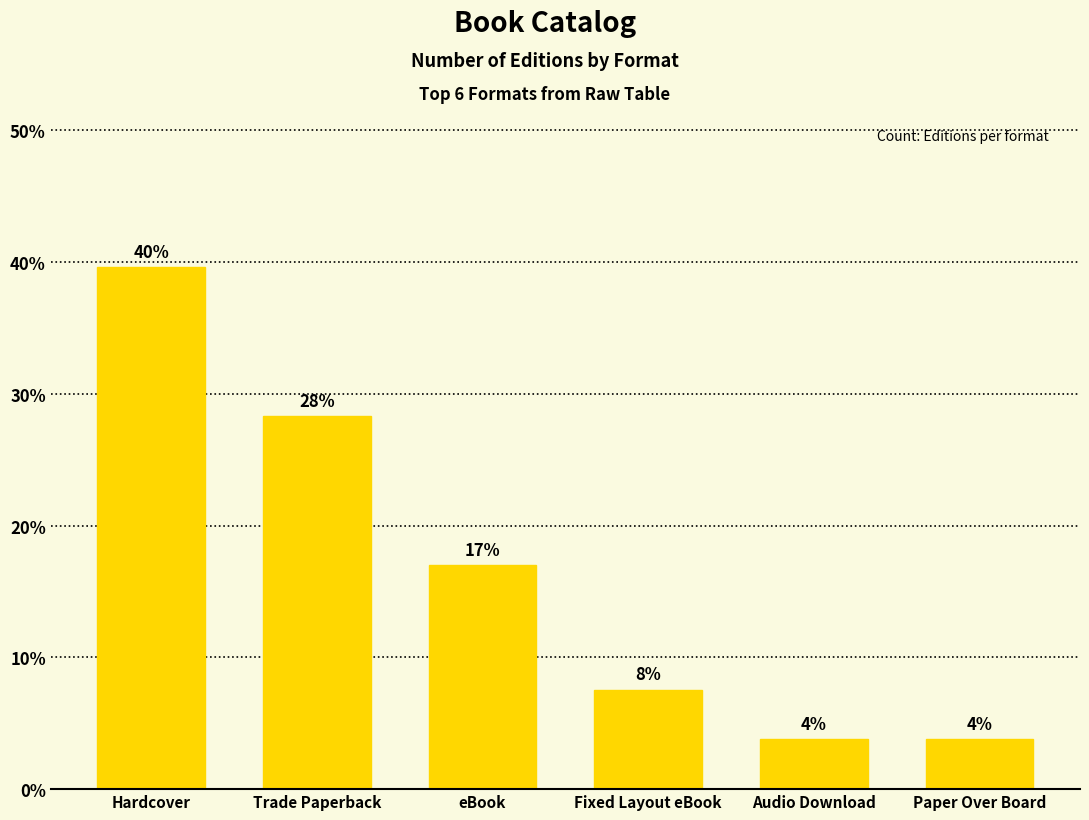

Between Hardcover and Audio Download, which is larger?

Hardcover